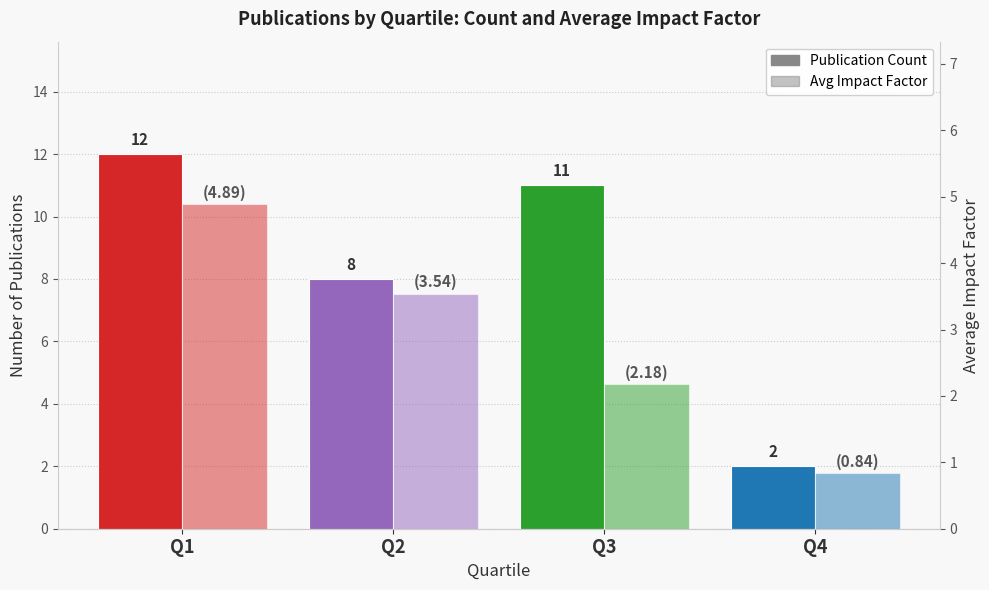

True or false: Publication Count has a value of 11.0 at Q3.

True